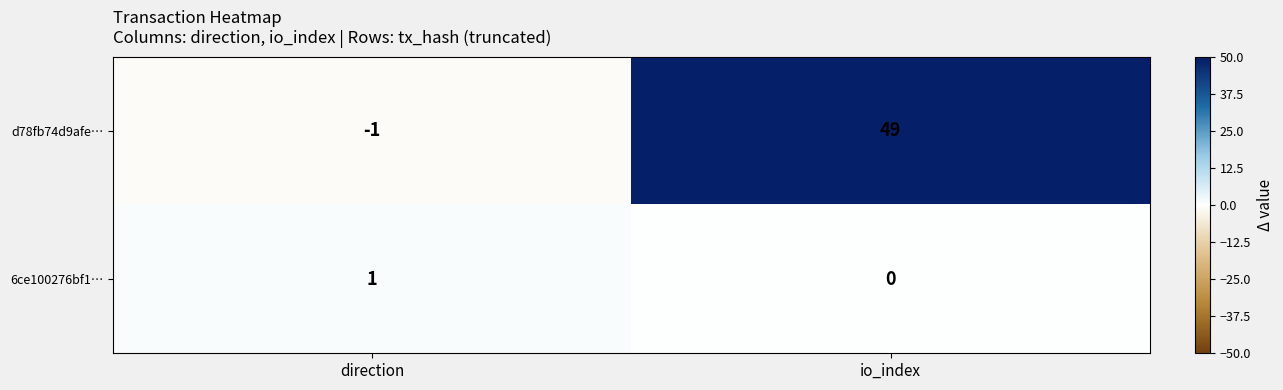

What is the average value of the d78fb74d9afe… series?

24